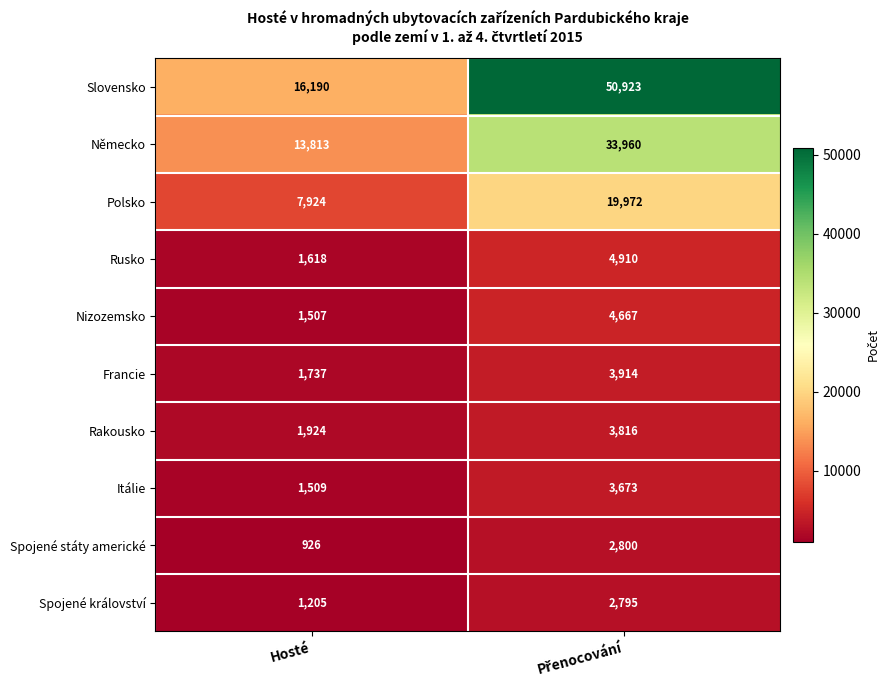

Which series has the largest total across all categories?

Slovensko